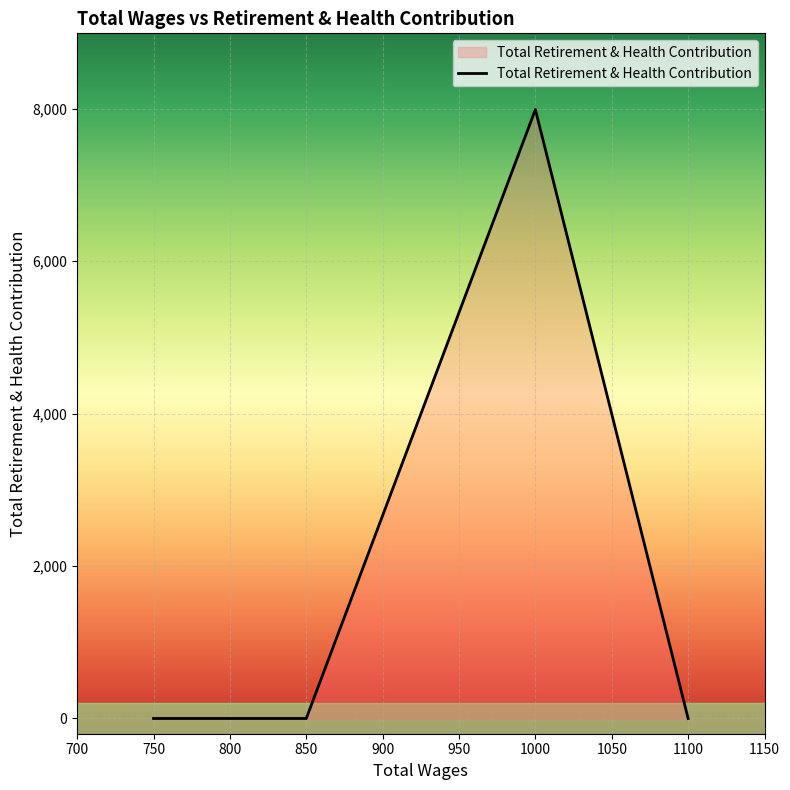

Which has a higher value, 850.0 or 1100.0?

850.0